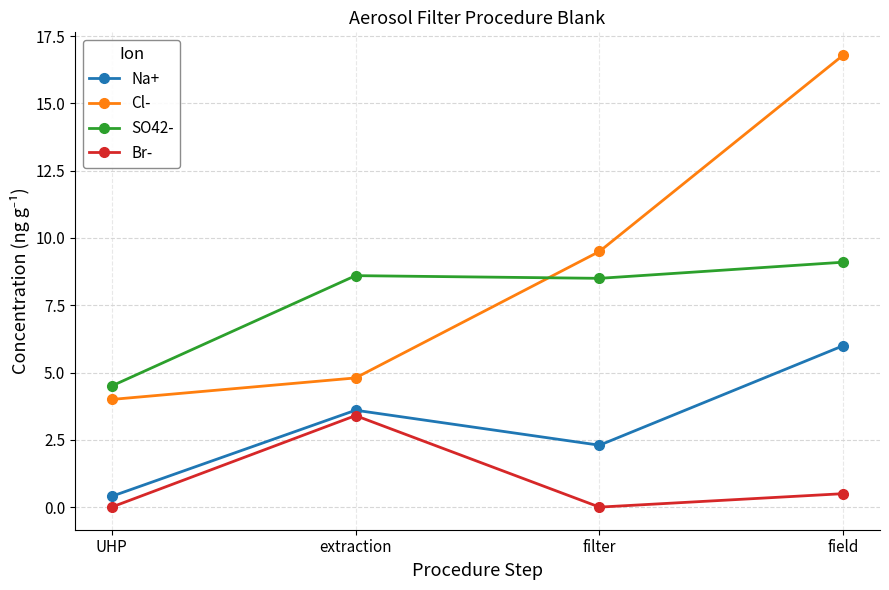

Which series has the largest range (max minus min)?

Cl-